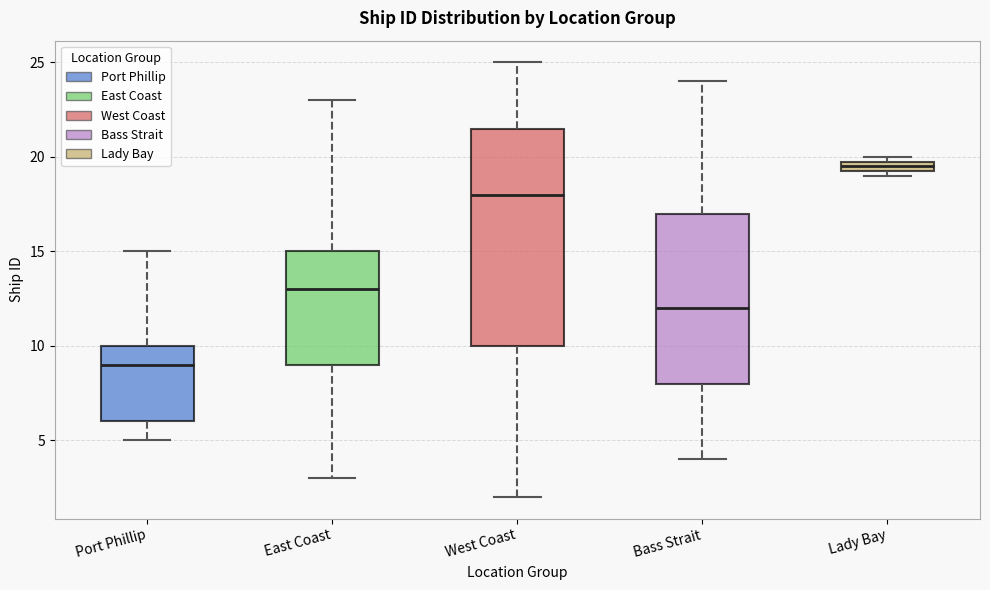

Which box's median line is the lowest?

Port Phillip